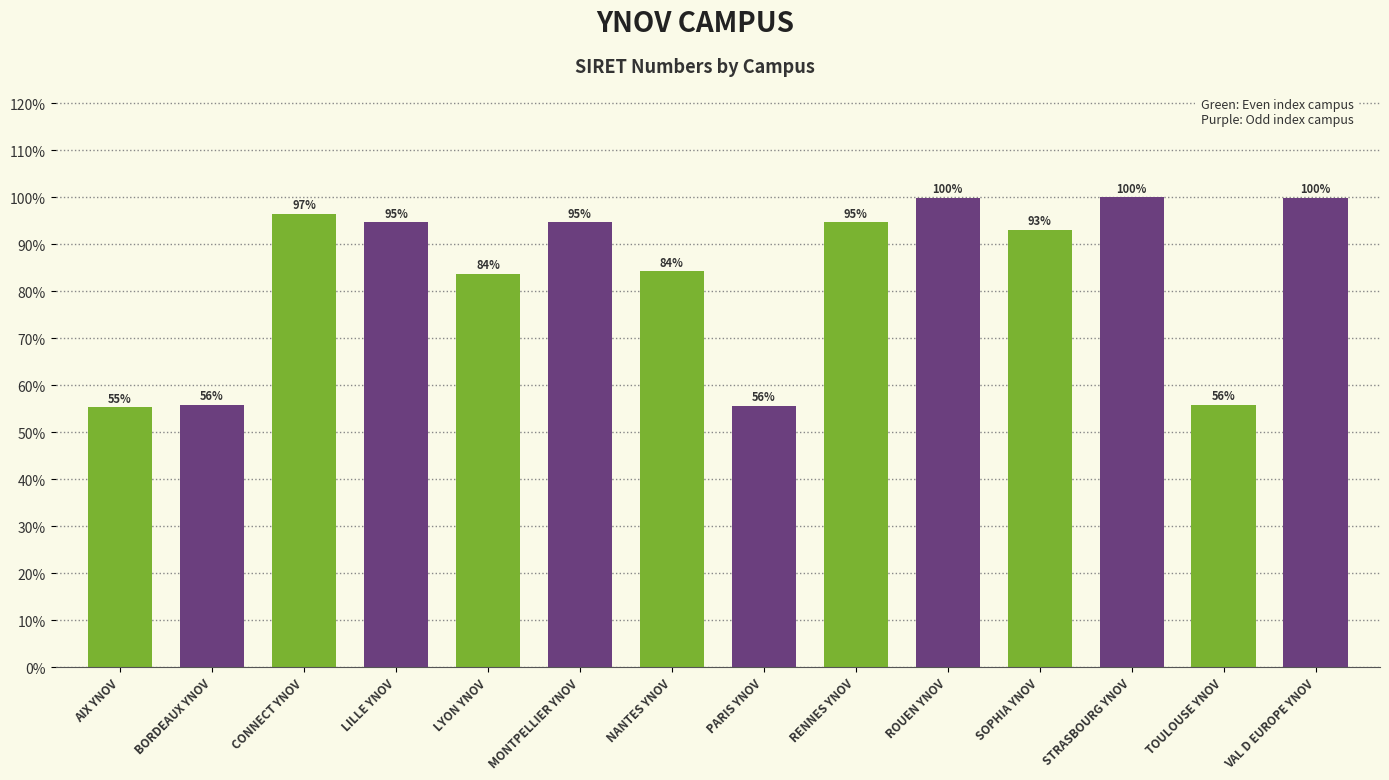

What is the label of the 1st bar from the right?

VAL D EUROPE YNOV